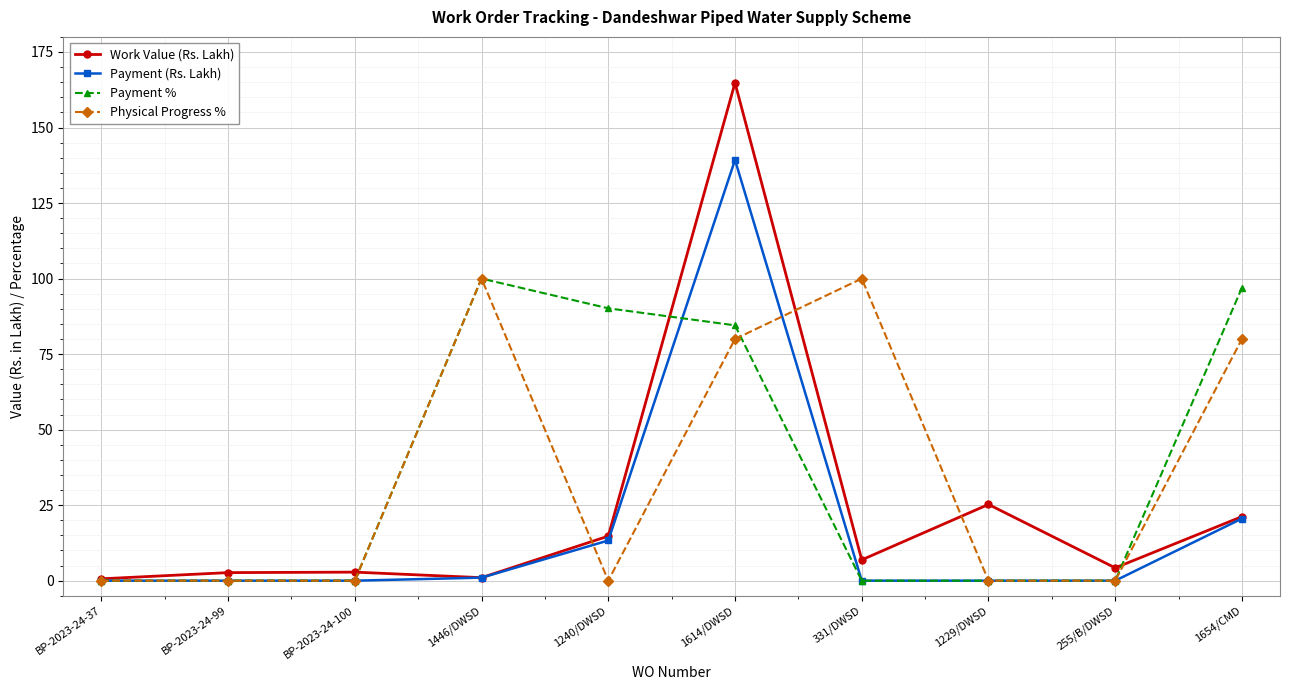

Which series ends up on top after the final intersection of Physical Progress % and Payment (Rs. Lakh)?

Physical Progress %